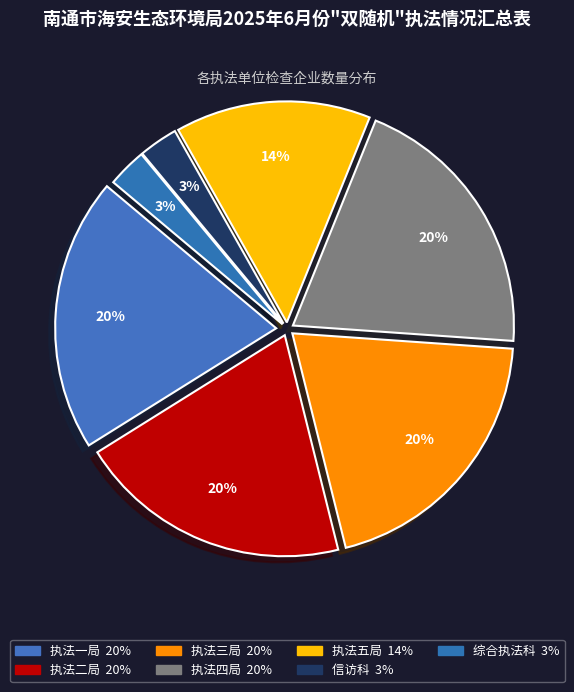

To the nearest percent, what is the difference between the largest and smallest slice percentages?

17%